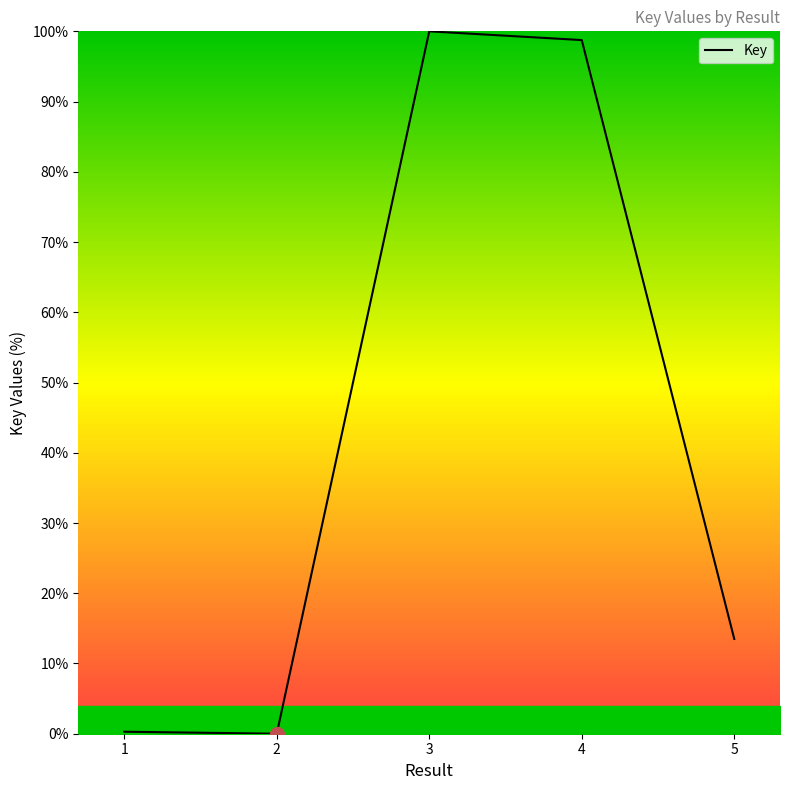

Where does the data first go above 13?

3